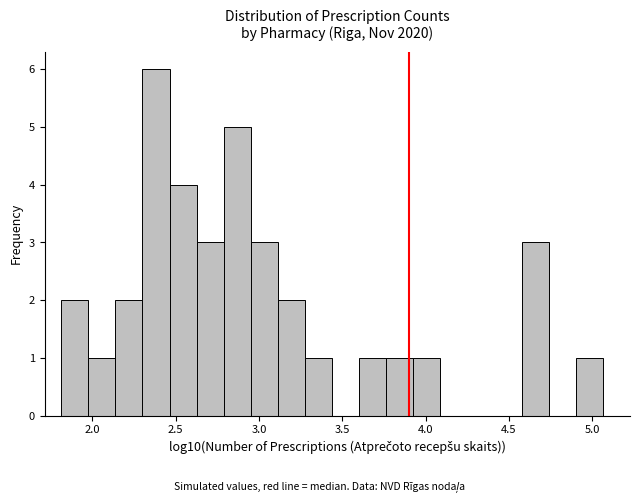

Around what value on the x-axis is the tallest bar? Give the approximate position of its centre, as read against the axis.

2.40